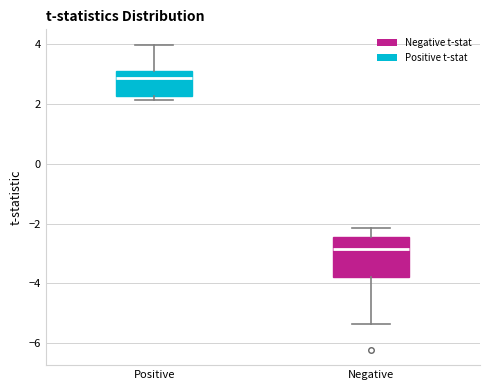

Which box's median line is the lowest?

Negative